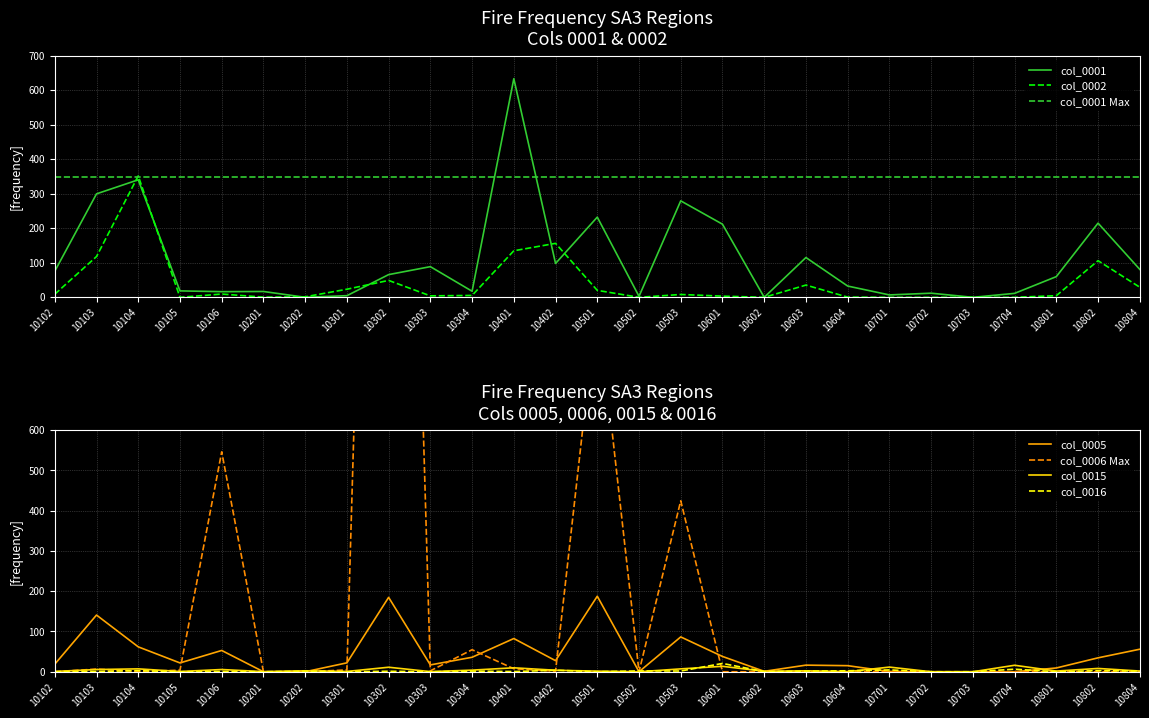

Which series has the largest total across all categories?

col_0006